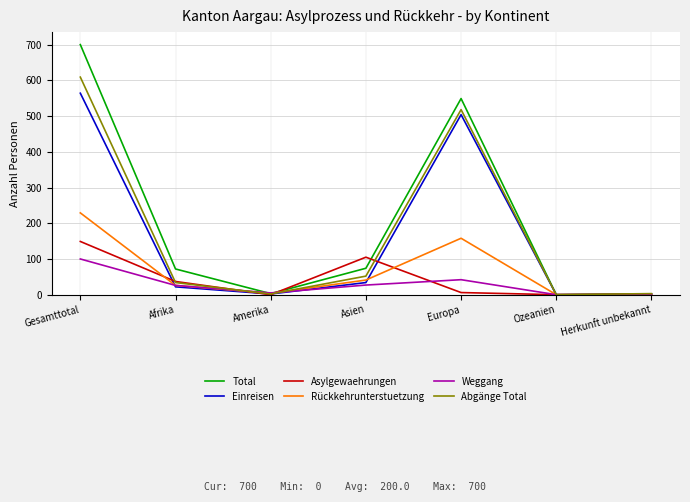

In Total, how many points are lower than both neighbors (excluding endpoints)?

2